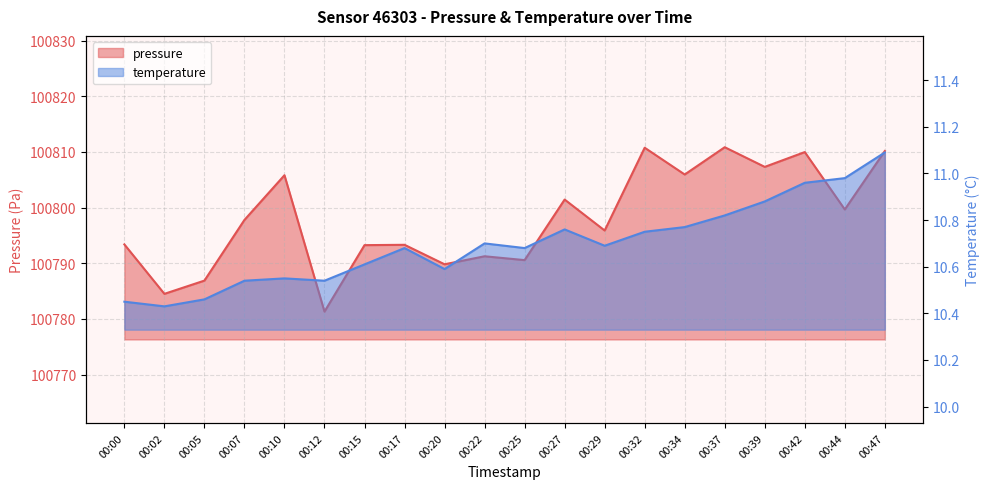

How many interior local valleys does the temperature series have?

5